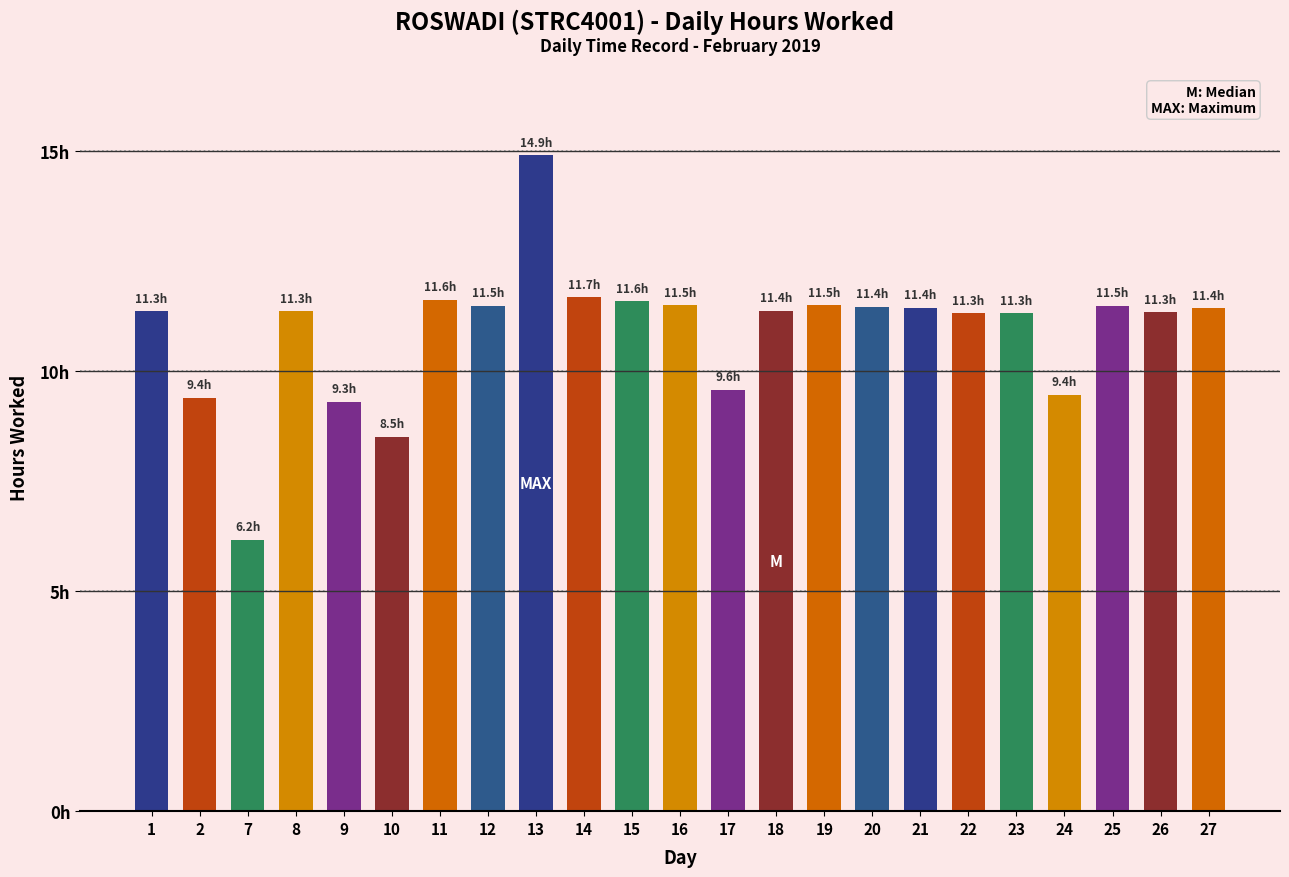

What is the maximum value shown in the chart?

14.9